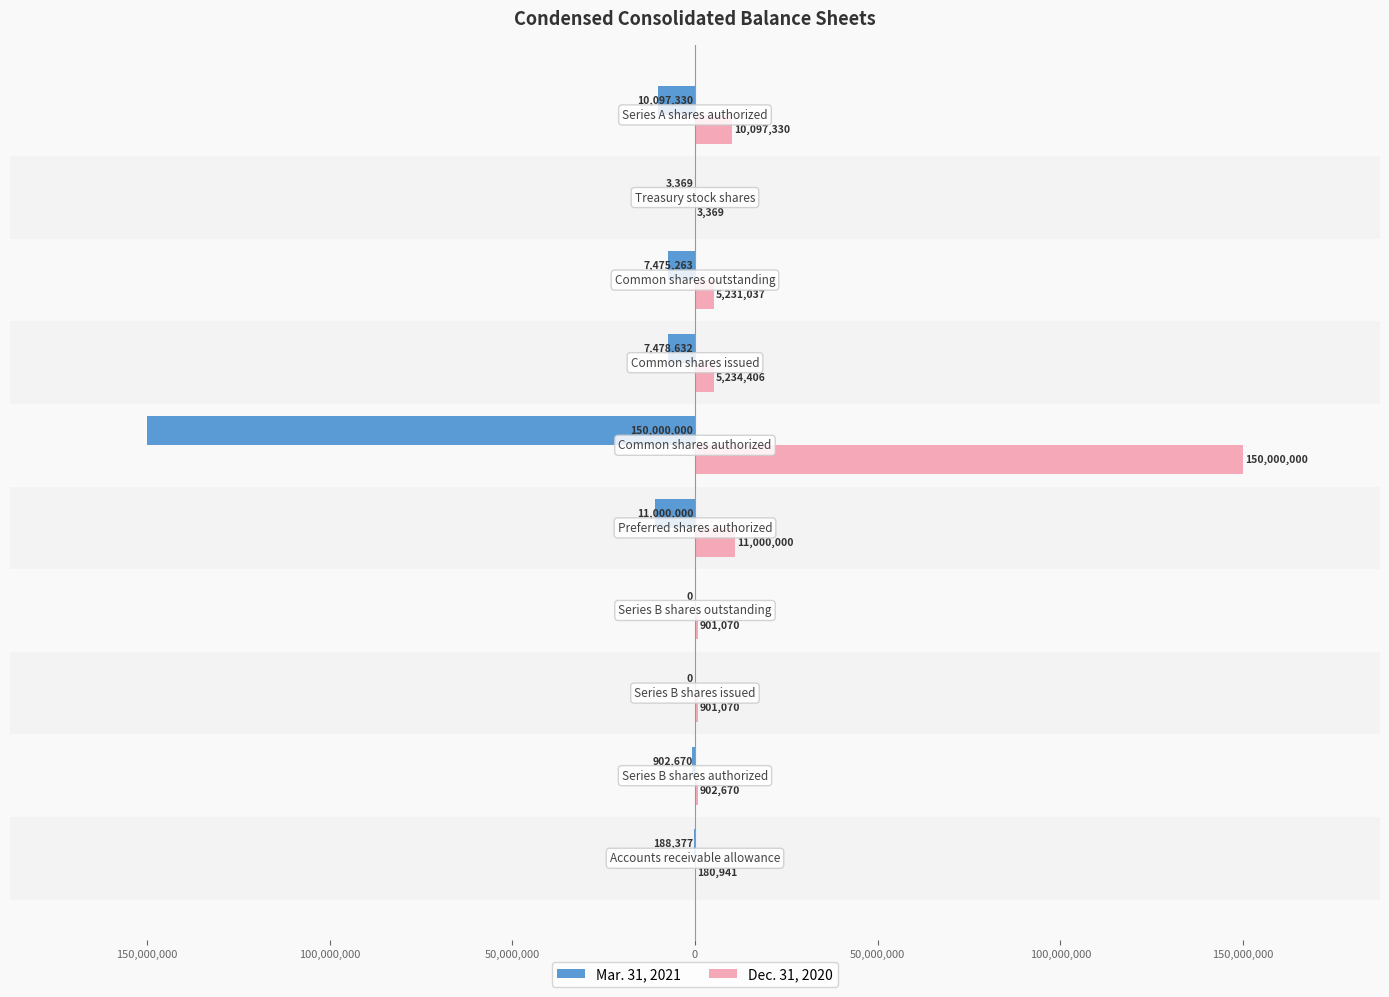

What are all the series names shown in the legend?

Mar. 31, 2021, Dec. 31, 2020